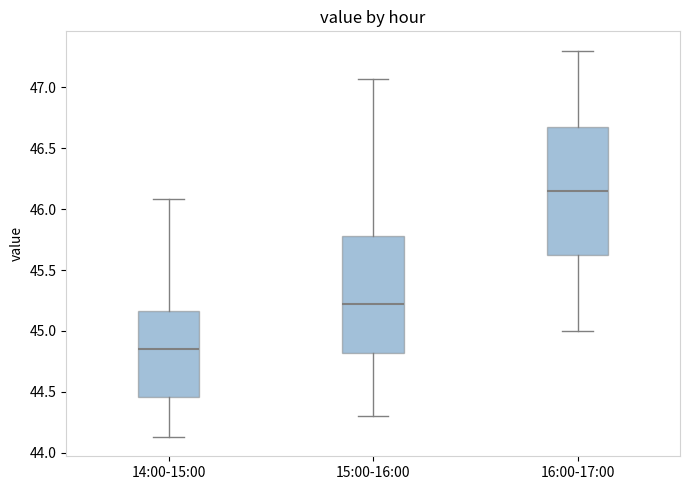

Reading left to right, read every box against the y-axis: the position of its median line, the range the box covers, and the ends of its whiskers. The values are not printed on the chart, so give them approximately, as read against the axis.

14:00-15:00: median 44.85, box 44.45 to 45.15, whiskers 44.15 to 46.10
15:00-16:00: median 45.25, box 44.80 to 45.80, whiskers 44.30 to 47.05
16:00-17:00: median 46.15, box 45.65 to 46.70, whiskers 45.00 to 47.30